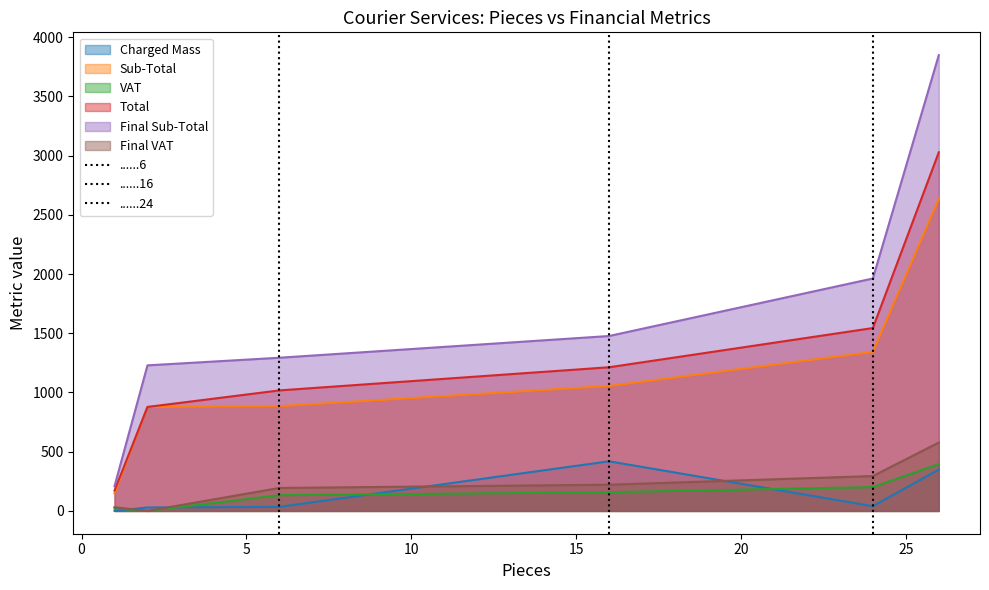

True or false: Total and Final Sub-Total cross at least once.

False